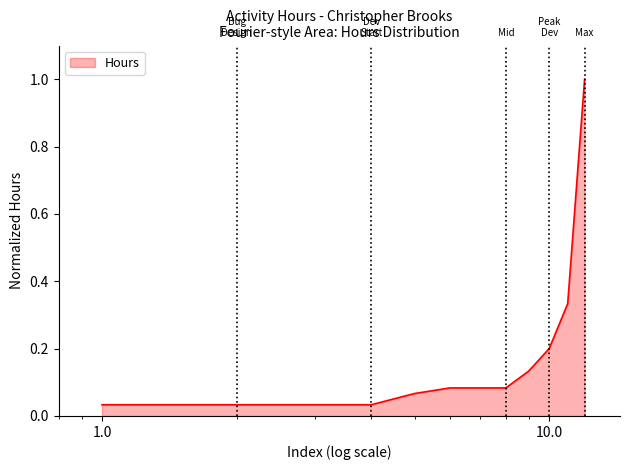

What is the greatest value displayed?

1.0